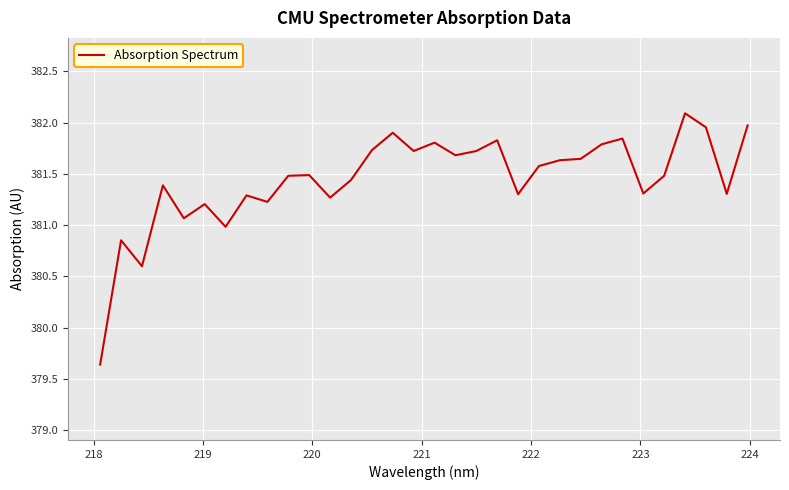

What is the smallest value displayed?

379.6